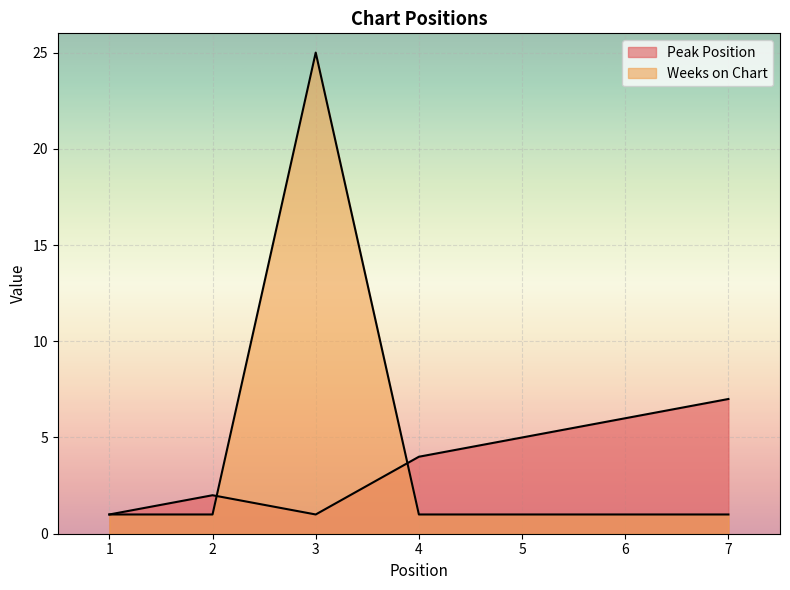

What is the value of the Weeks on Chart point at the 2nd from the left?

1